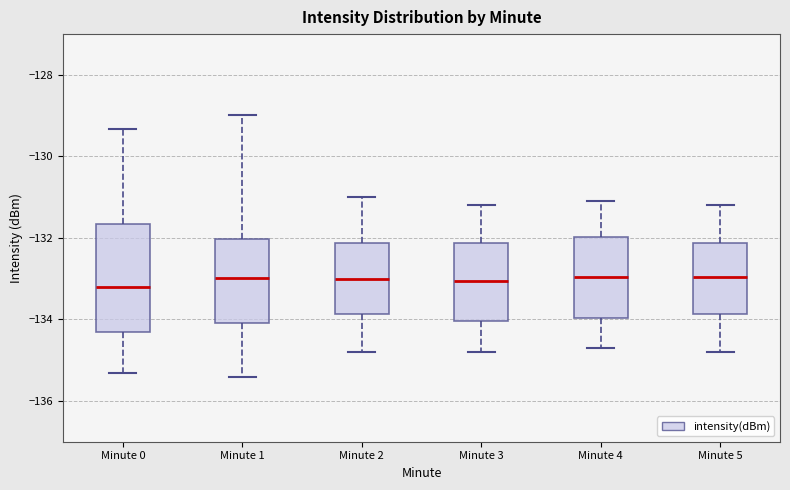

Reading left to right, read every box against the y-axis: the position of its median line, the range the box covers, and the ends of its whiskers. The values are not printed on the chart, so give them approximately, as read against the axis.

Minute 0: median -133.2, box -134.4 to -131.6, whiskers -135.4 to -129.4
Minute 1: median -133.0, box -134.0 to -132.0, whiskers -135.4 to -129.0
Minute 2: median -133.0, box -133.8 to -132.2, whiskers -134.8 to -131.0
Minute 3: median -133.0, box -134.0 to -132.2, whiskers -134.8 to -131.2
Minute 4: median -133.0, box -134.0 to -132.0, whiskers -134.6 to -131.0
Minute 5: median -133.0, box -133.8 to -132.2, whiskers -134.8 to -131.2